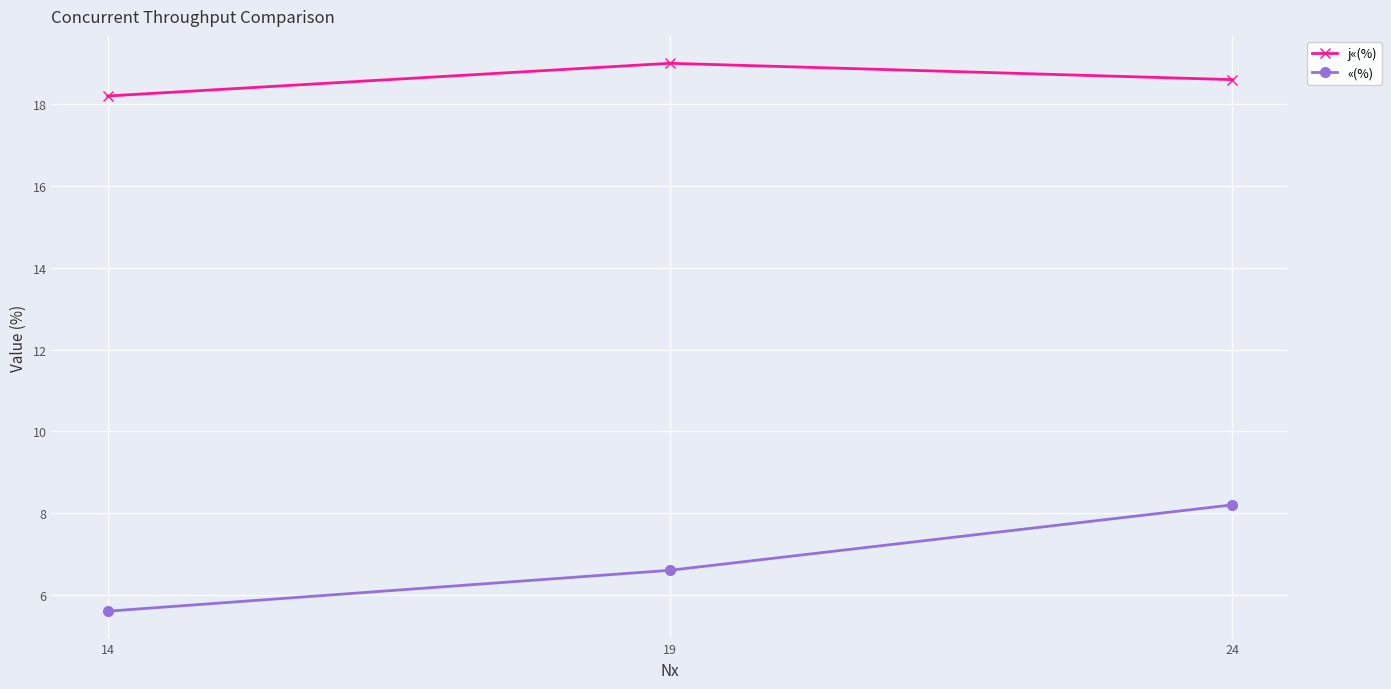

Between 19 and 24, which series saw the biggest shift?

«(%)